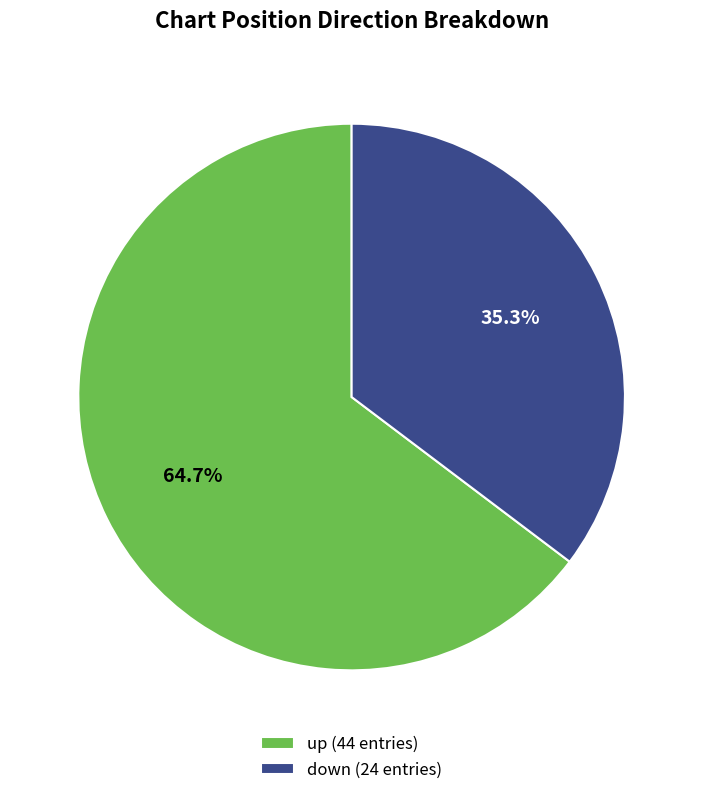

What is the majority slice?

up